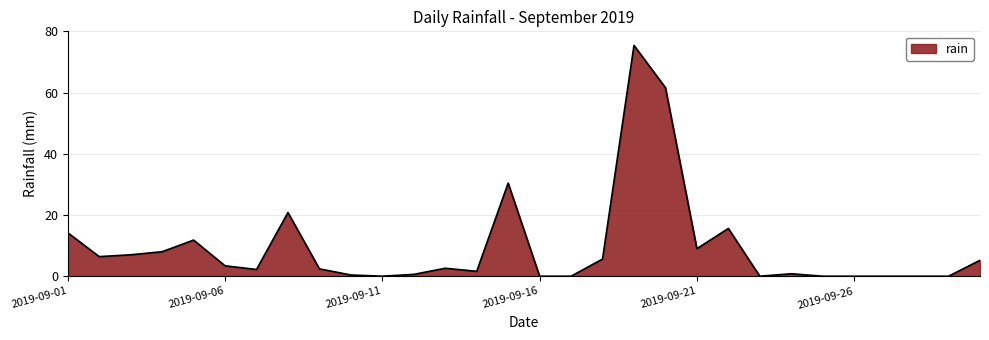

What is the difference between the second highest and minimum values?

61.6